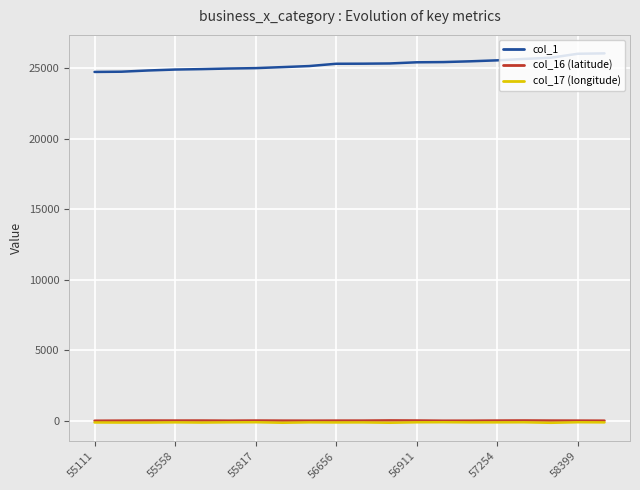

True or false: col_16 (latitude) and col_1 cross at least once.

False